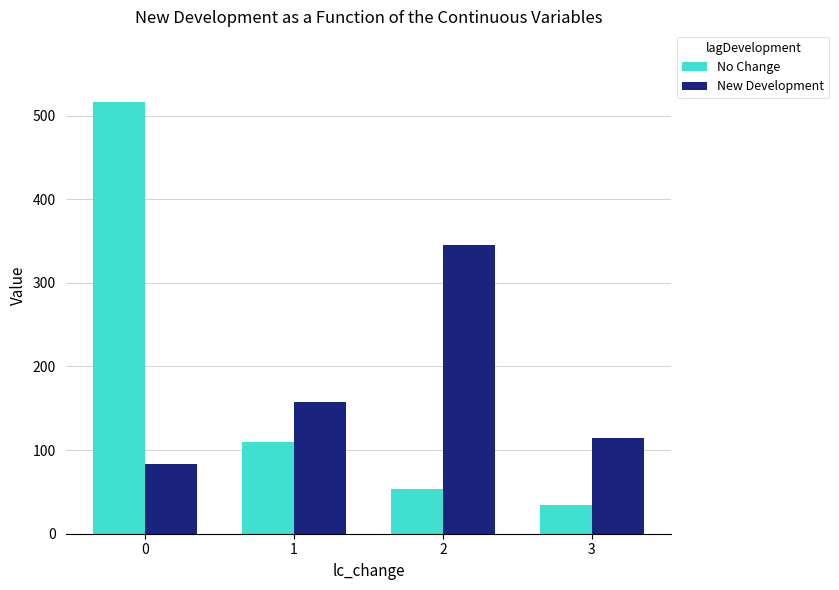

At which category does the chart reach its minimum across all series?

3